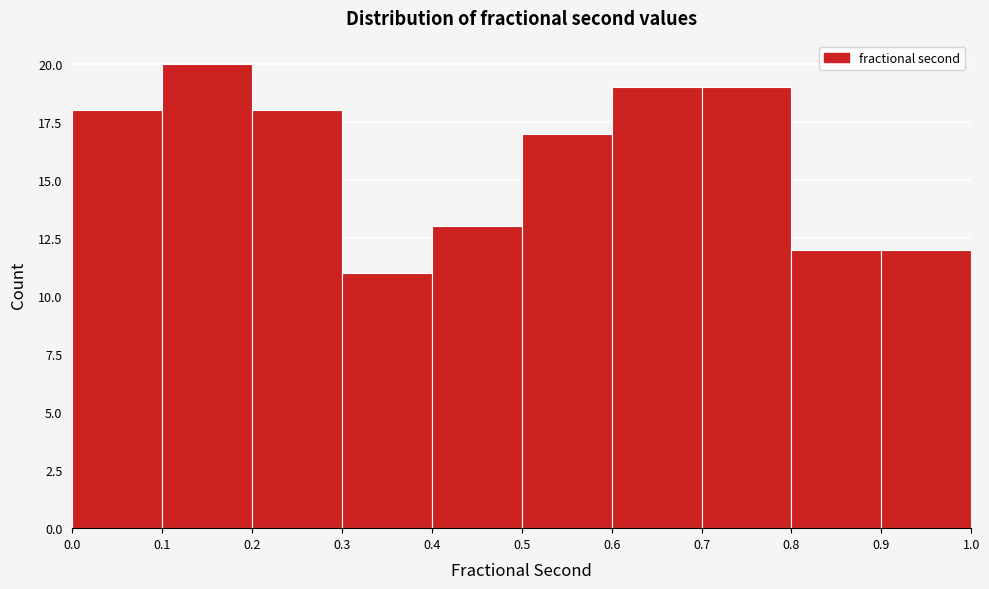

Over which range of the x-axis is the bar tallest?

0.1 to 0.2